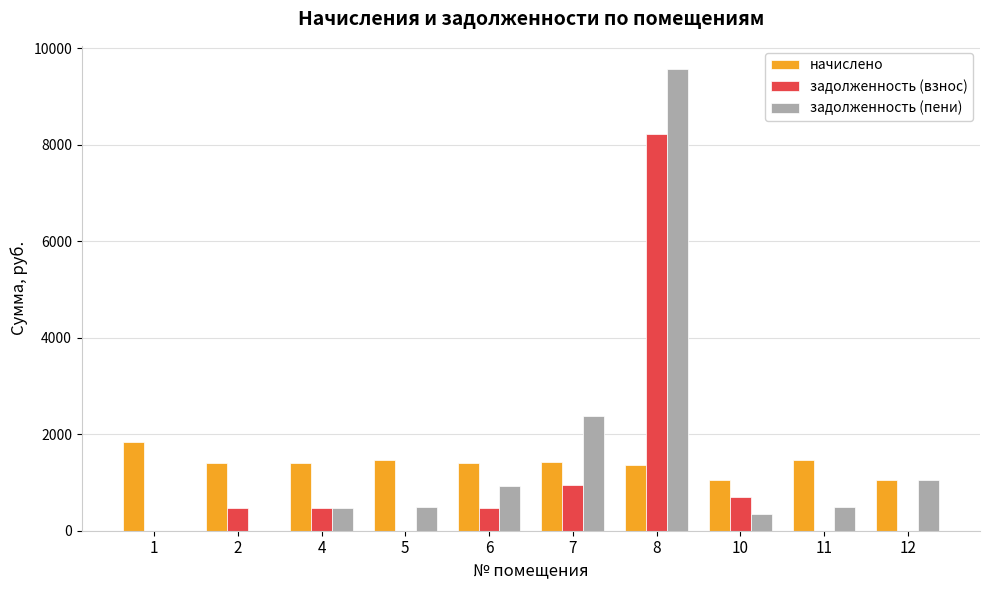

How many groups of bars are there?

10